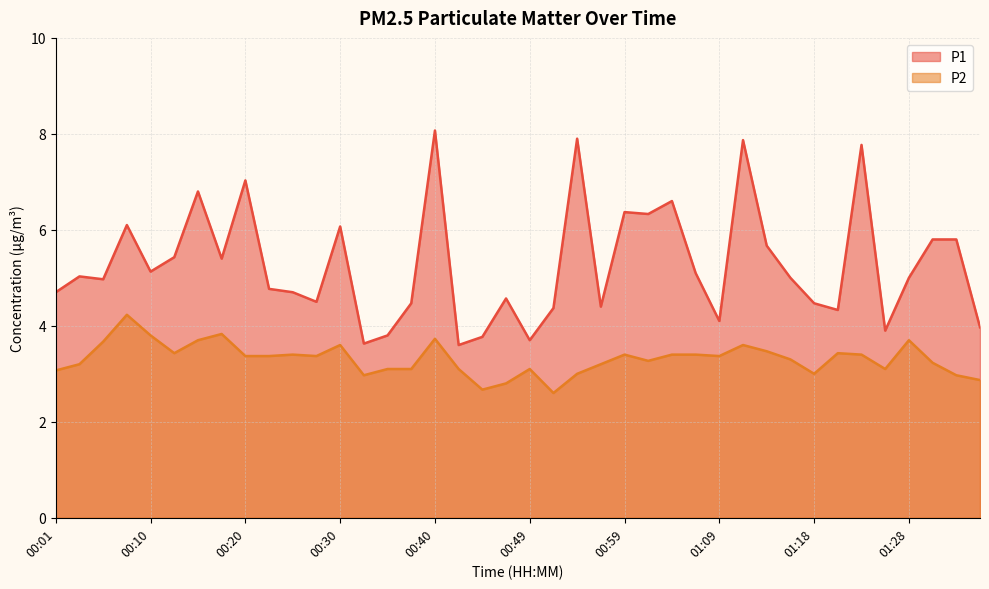

What is the label of the 13th point from the right?

01:06